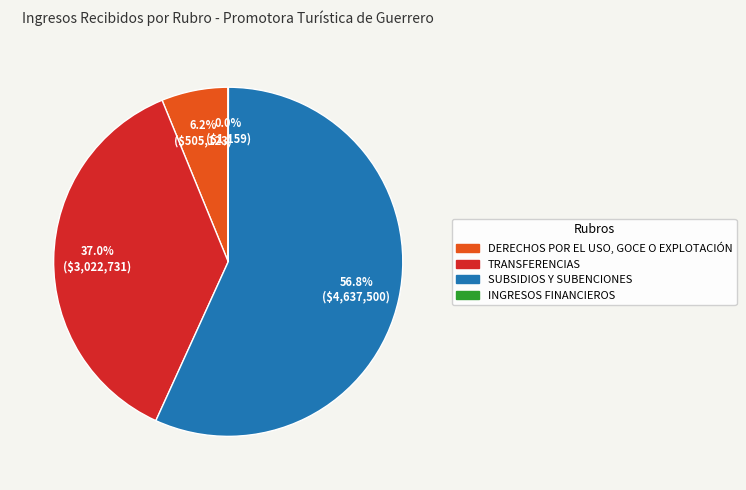

The SUBSIDIOS Y SUBENCIONES slice represents 57% of the pie. True or false?

True